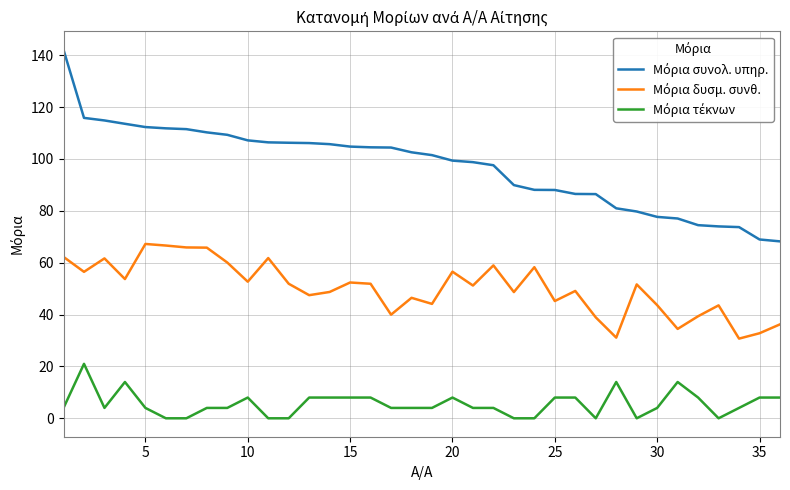

What is the maximum value shown in the chart?

142.1